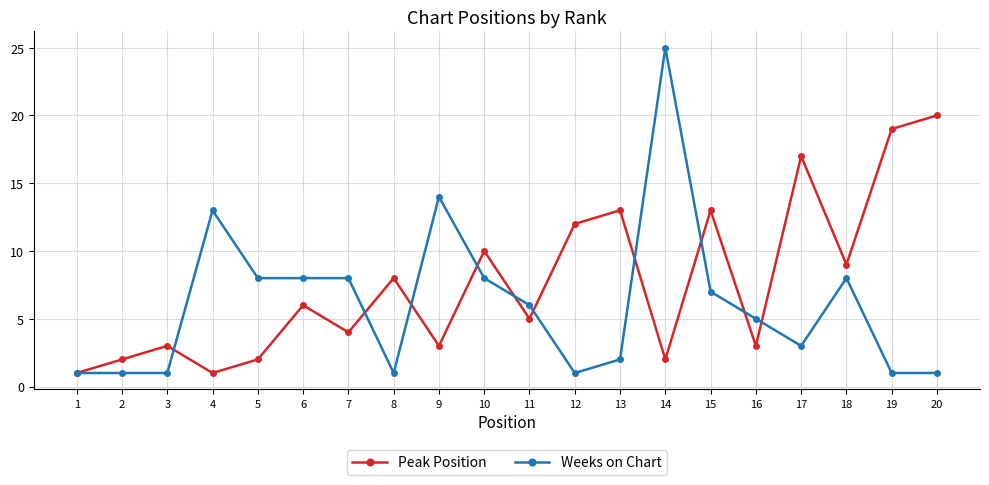

Which series has the widest spread of values?

Weeks on Chart